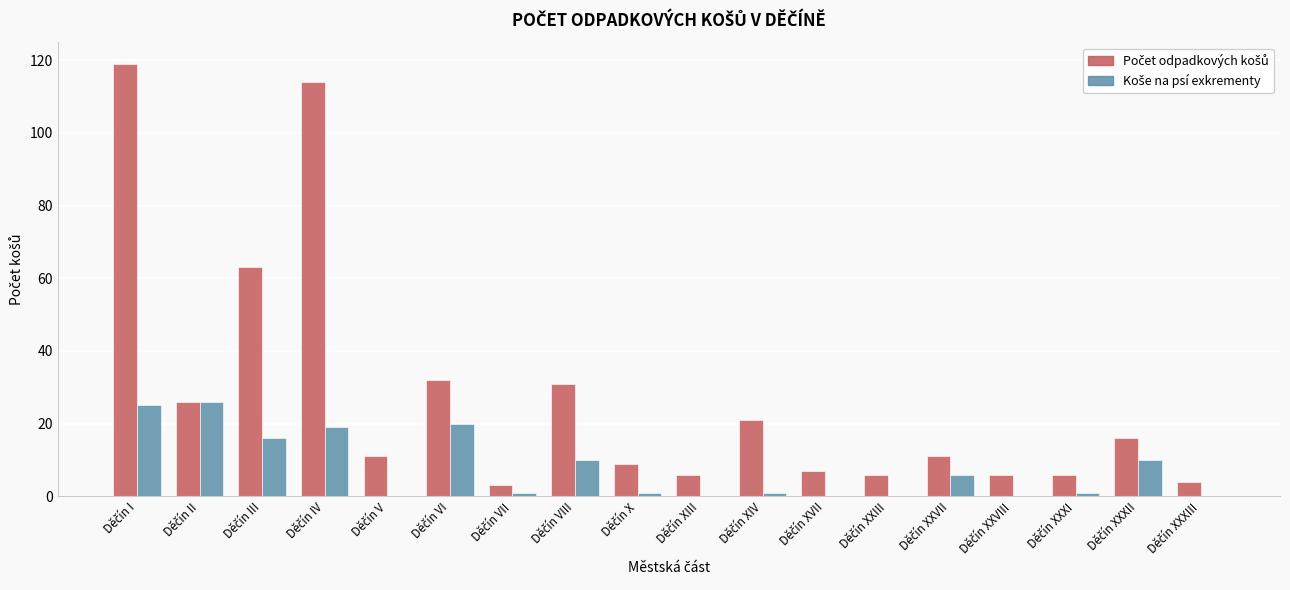

What is the maximum value shown in the chart?

119